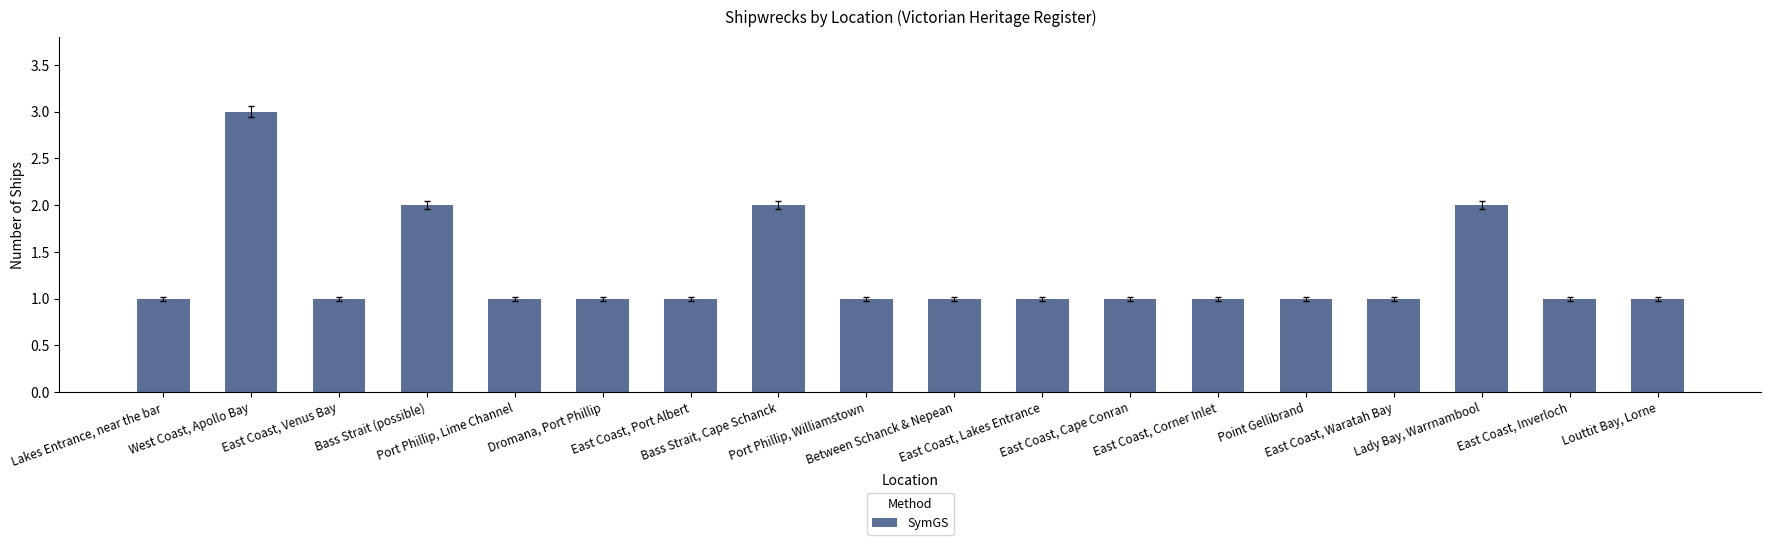

Count the values in the range 1 to 2.

17